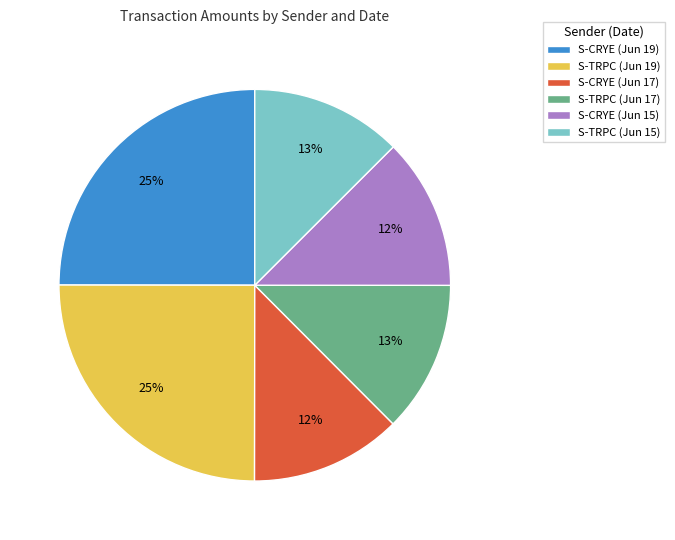

How many segments does this pie chart have?

6